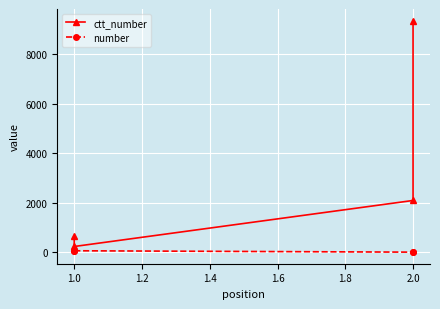

What is the value of the number point at the 1st from the left?

57